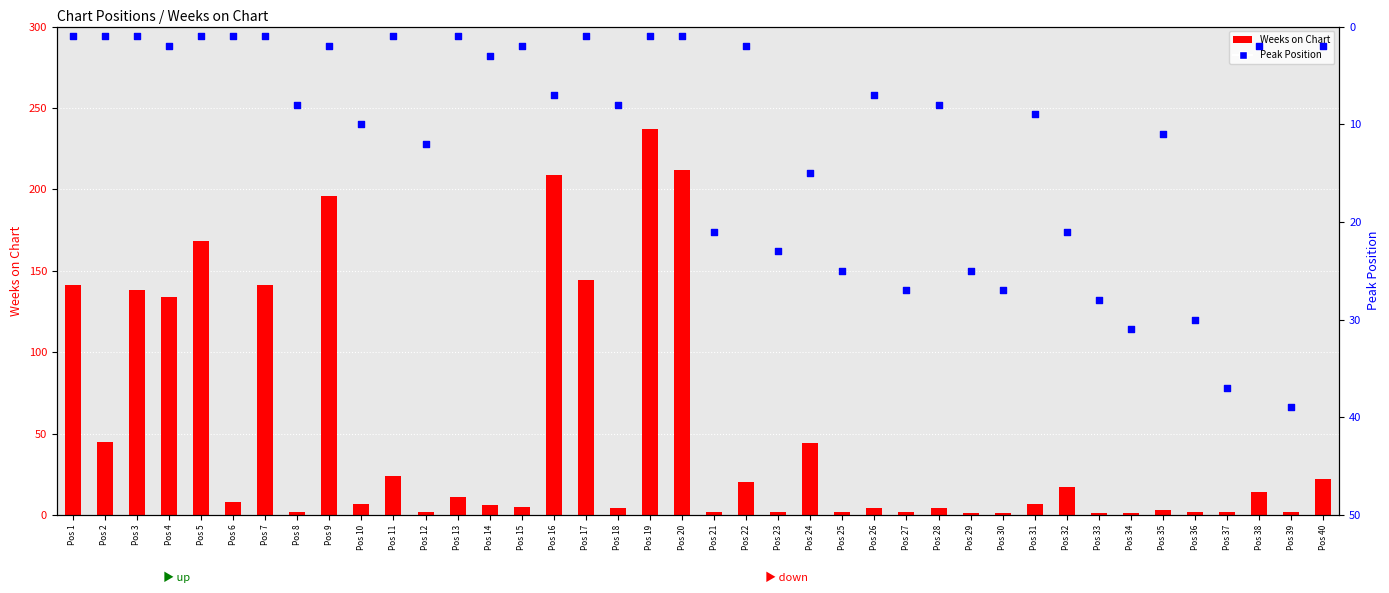

Which series reaches the maximum Y coordinate?

Weeks on Chart